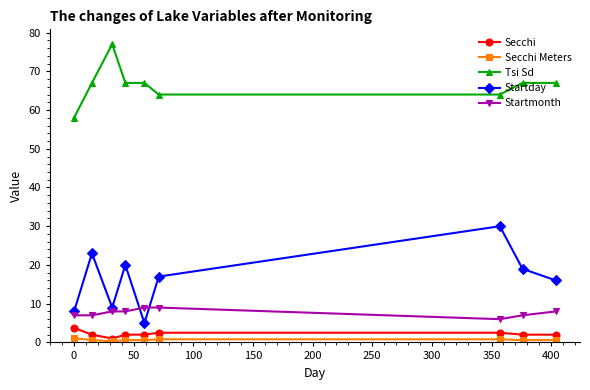

At how many categories does at least one series exceed 26?

9